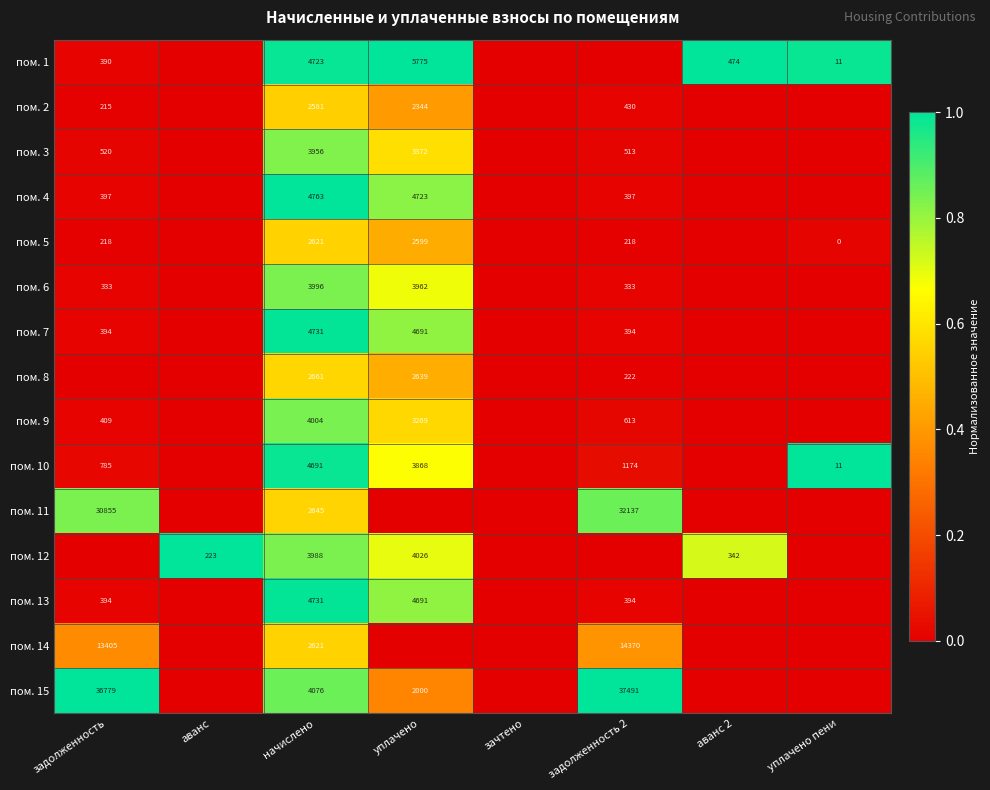

How many categories are shown in the chart?

8